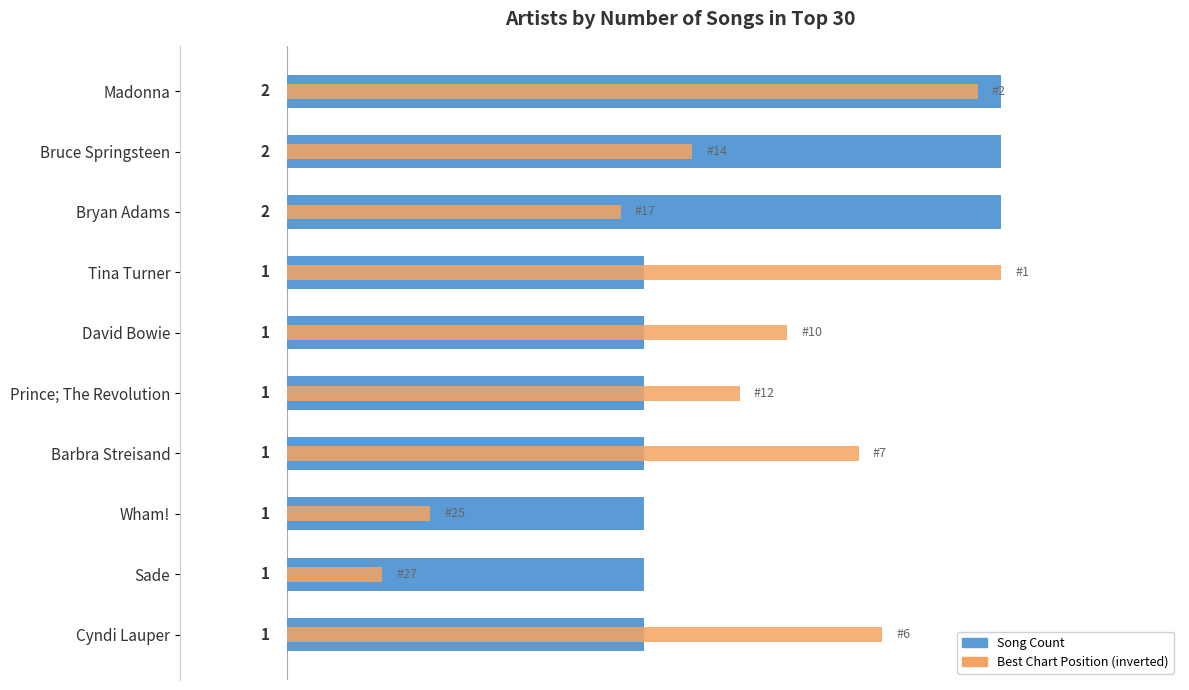

How many data points does each series have?

10